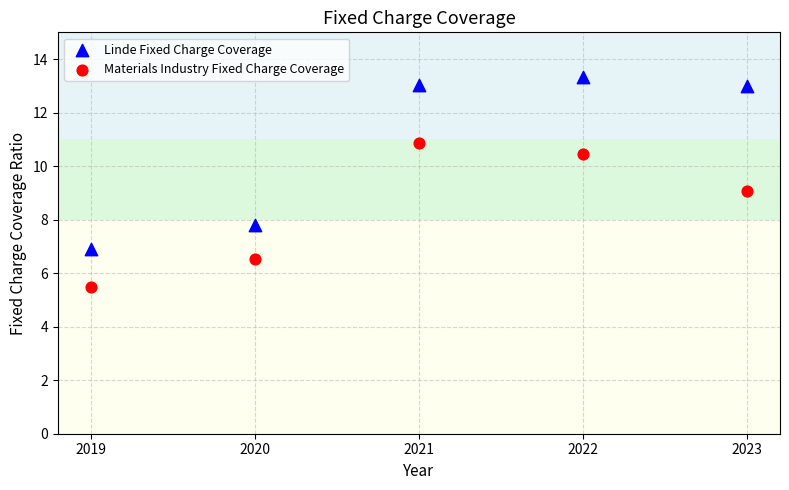

What are all the series names shown in the legend?

Linde Fixed Charge Coverage, Materials Industry Fixed Charge Coverage